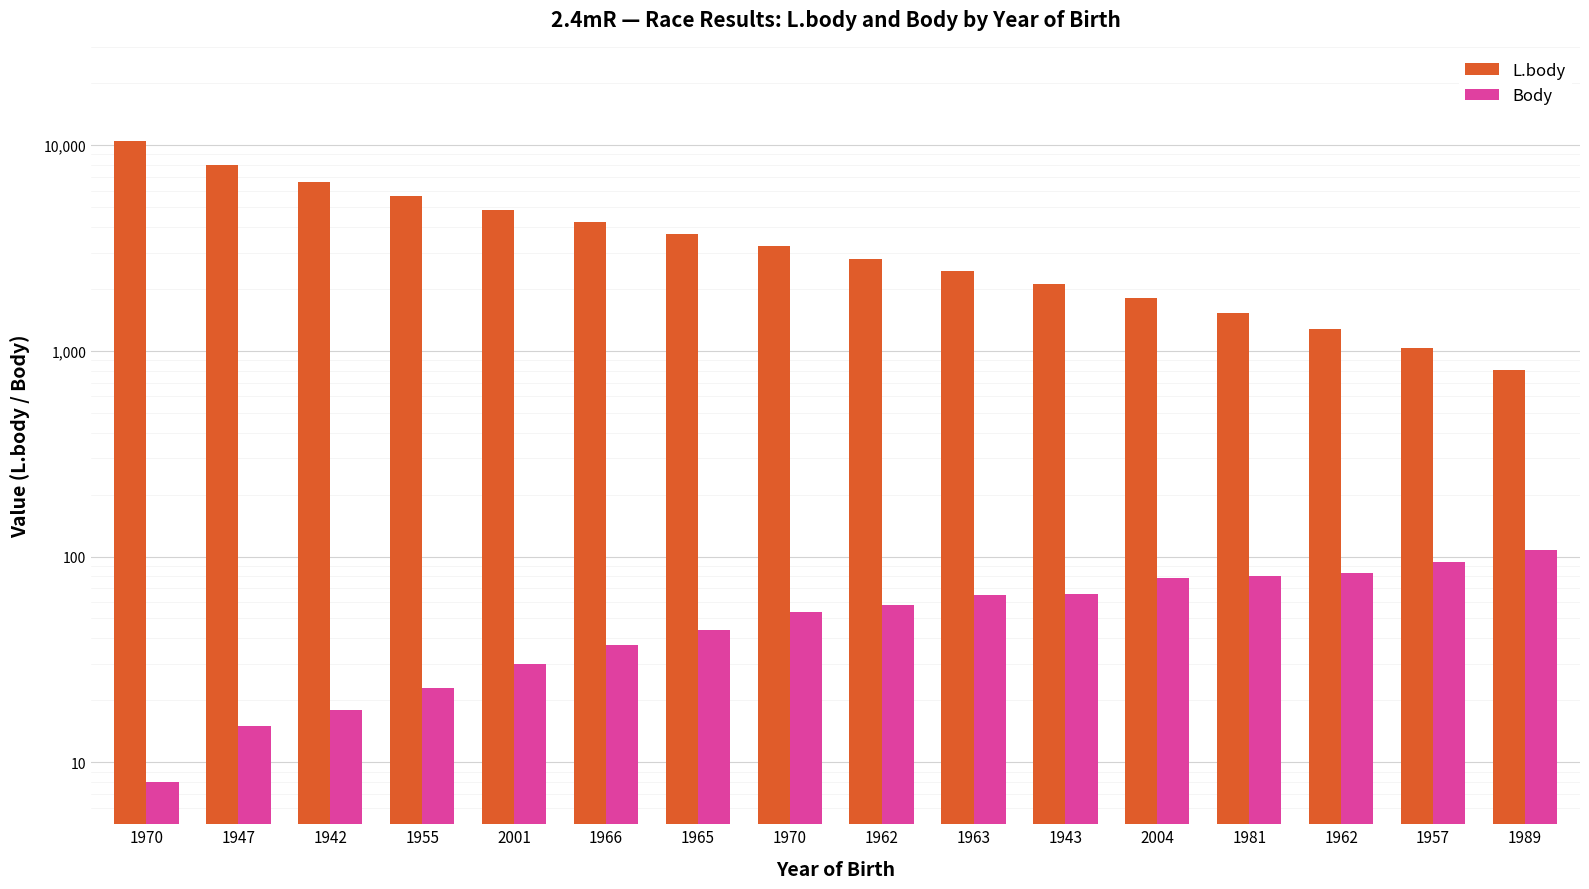

Reading left to right, extract all data points from this chart.

L.body: 1970=10441	1947=8033	1942=6624	1955=5624	2001=4849	1966=4216	1965=3680	1970=3216	1962=2807	1963=2441	1943=2110	2004=1808	1981=1529	1962=1272	1957=1032	1989=808
Body: 1970=8	1947=15	1942=18	1955=23	2001=30	1966=37	1965=44	1970=54	1962=58	1963=65	1943=66	2004=79	1981=80	1962=83	1957=94	1989=108